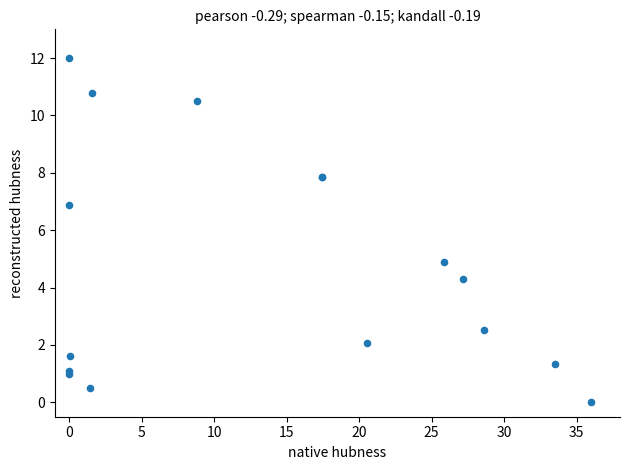

What Y value in the scatter plot is closest to 6?

6.9